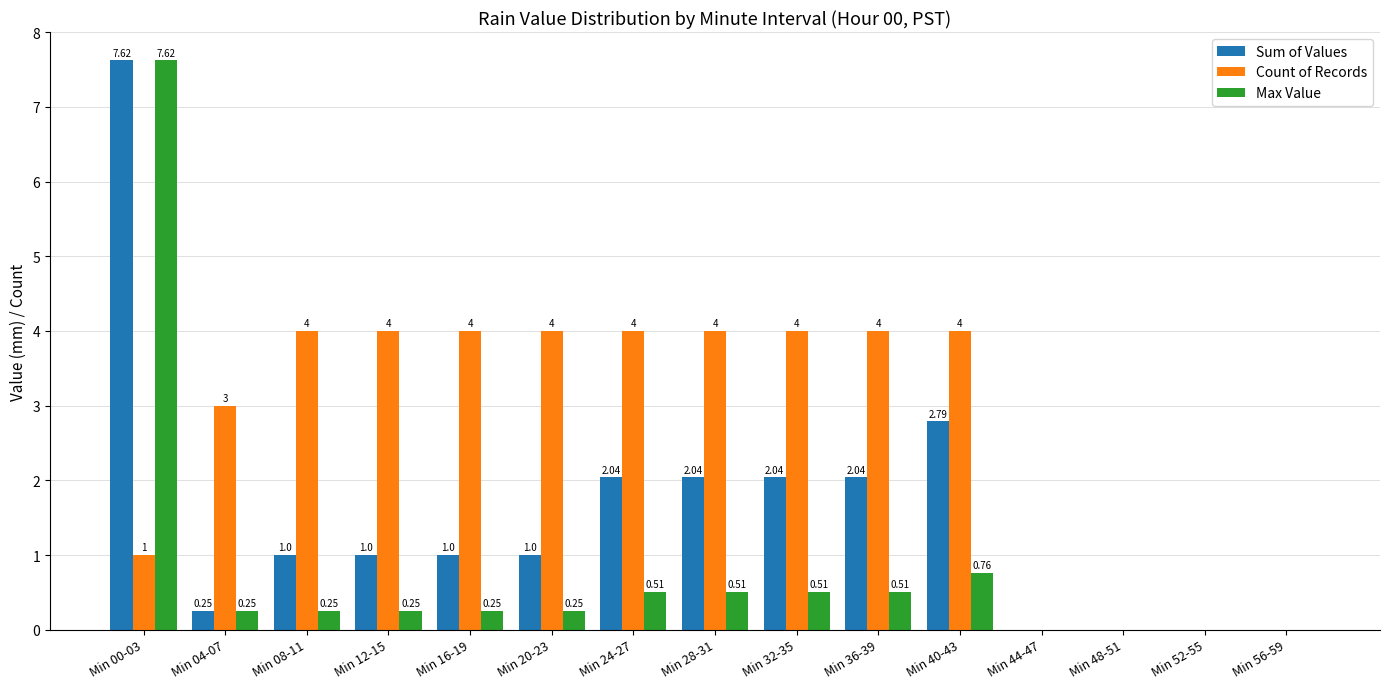

At which category is the sum across all series the highest?

Min 00-03